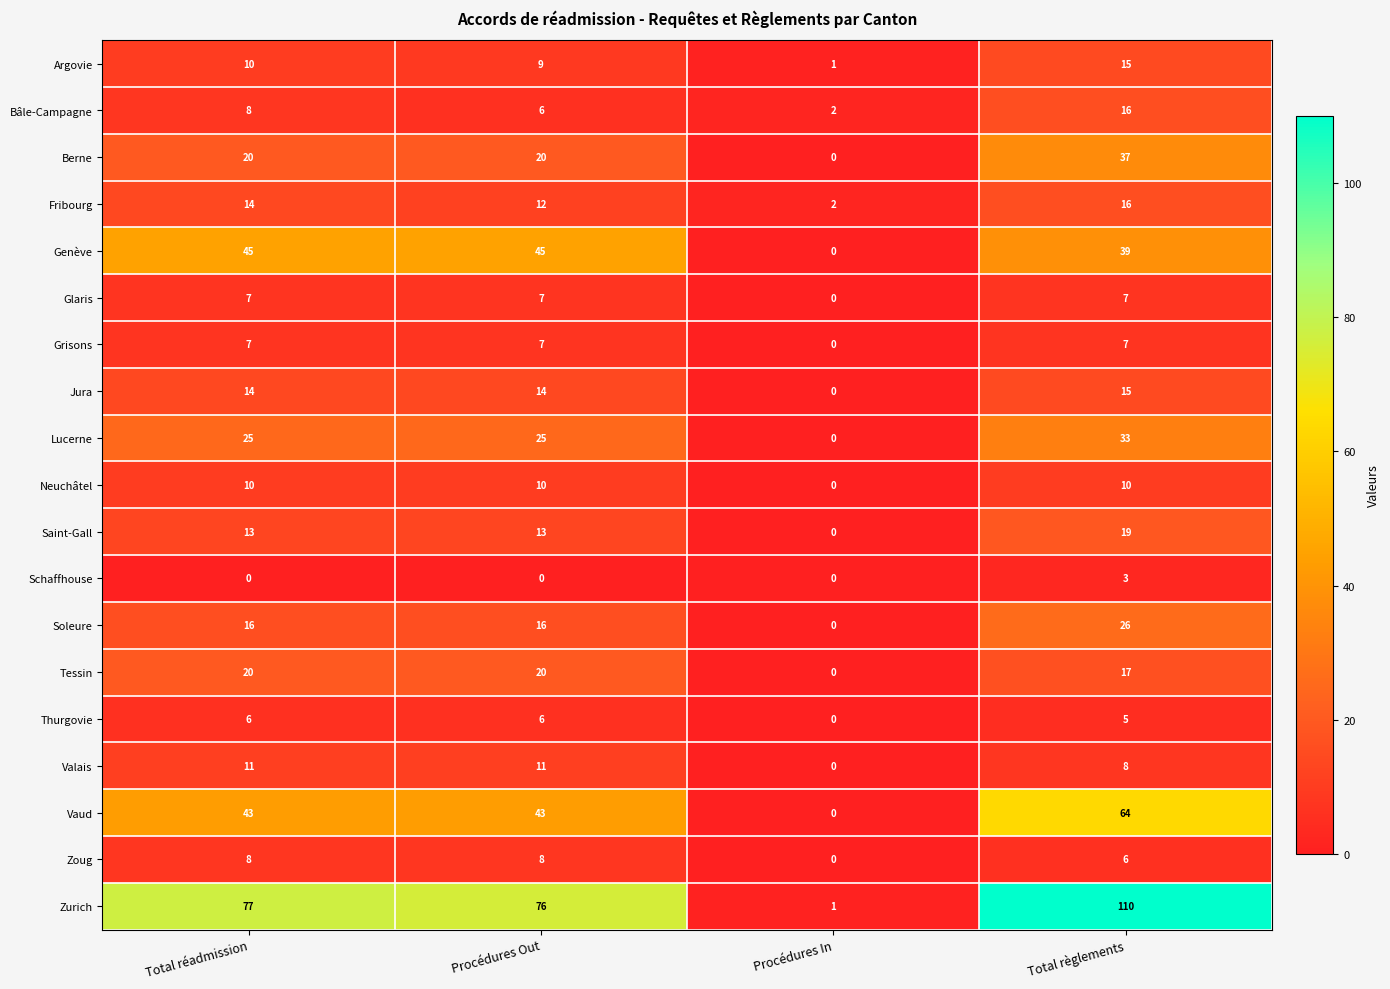

What is the greatest value displayed?

110